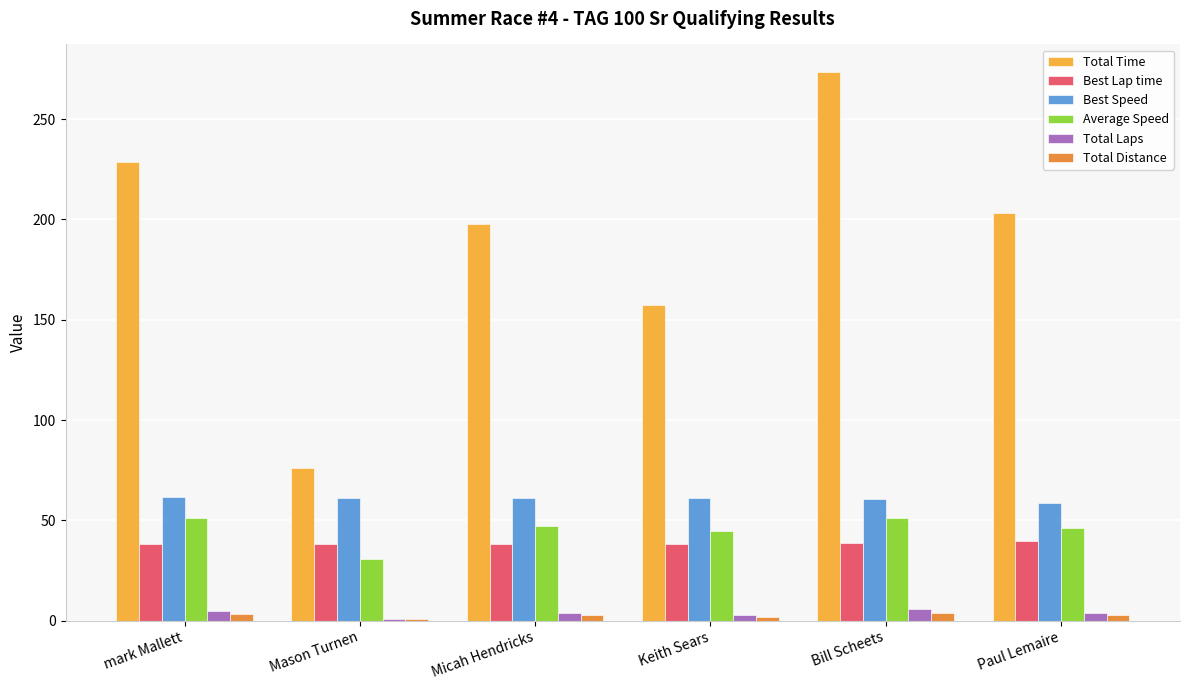

Is the value of Average Speed at Keith Sears greater than the value of Total Distance at Mason Turnen?

Yes